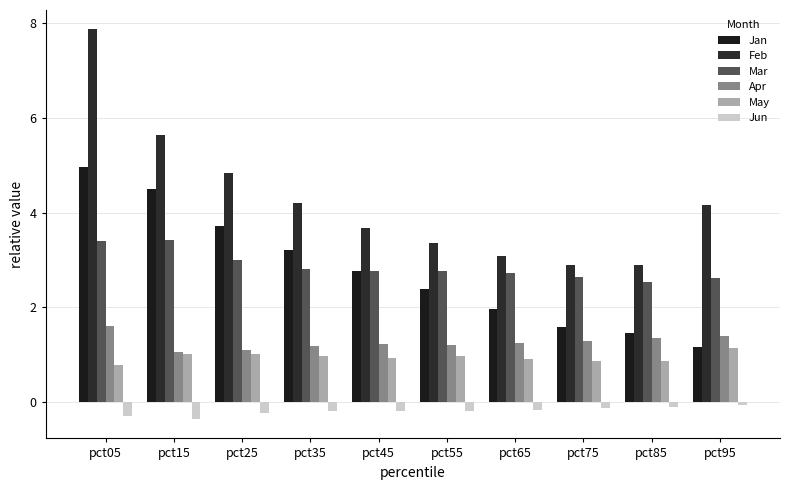

Reading left to right, extract all data points from this chart.

Jan: 5.0	4.5	3.7	3.2	2.8	2.4	2.0	1.6	1.5	1.2
Feb: 7.9	5.6	4.8	4.2	3.7	3.4	3.1	2.9	2.9	4.2
Mar: 3.4	3.4	3.0	2.8	2.8	2.8	2.7	2.6	2.5	2.6
Apr: 1.6	1.1	1.1	1.2	1.2	1.2	1.2	1.3	1.4	1.4
May: 0.8	1.0	1.0	1.0	0.9	1.0	0.9	0.9	0.9	1.1
Jun: -0.3	-0.4	-0.2	-0.2	-0.2	-0.2	-0.2	-0.1	-0.1	-0.1